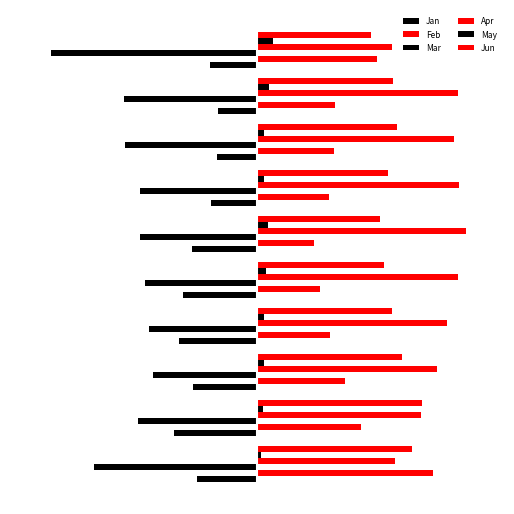

Which series has the largest total across all categories?

Apr